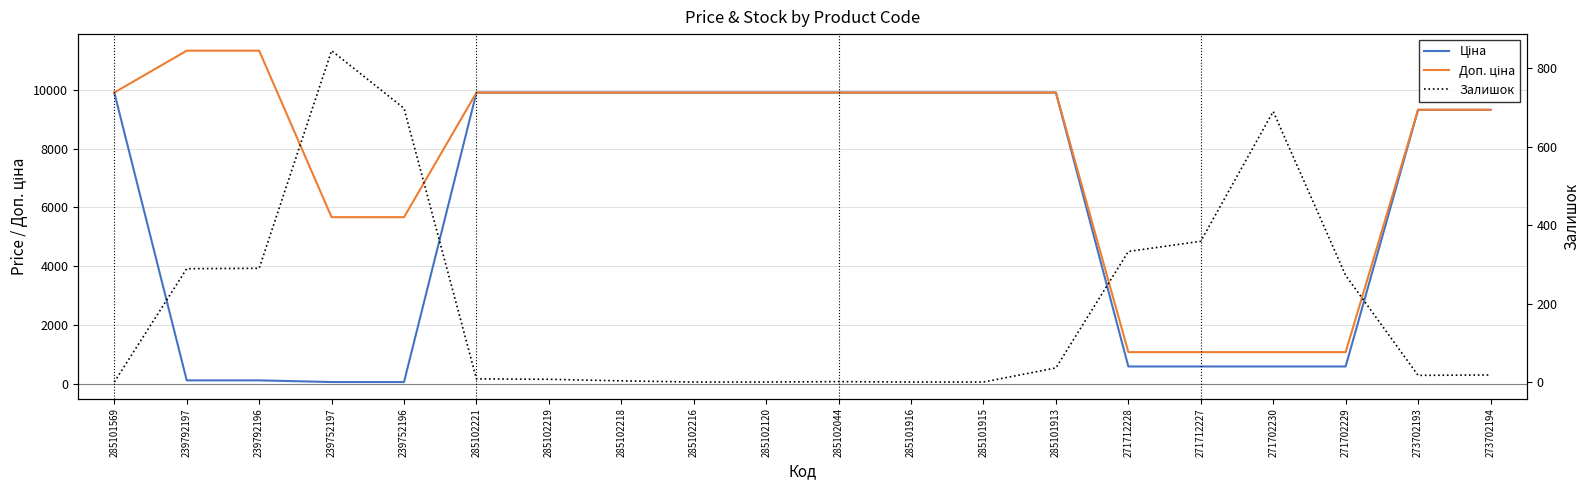

Count the number of data series in this chart.

3